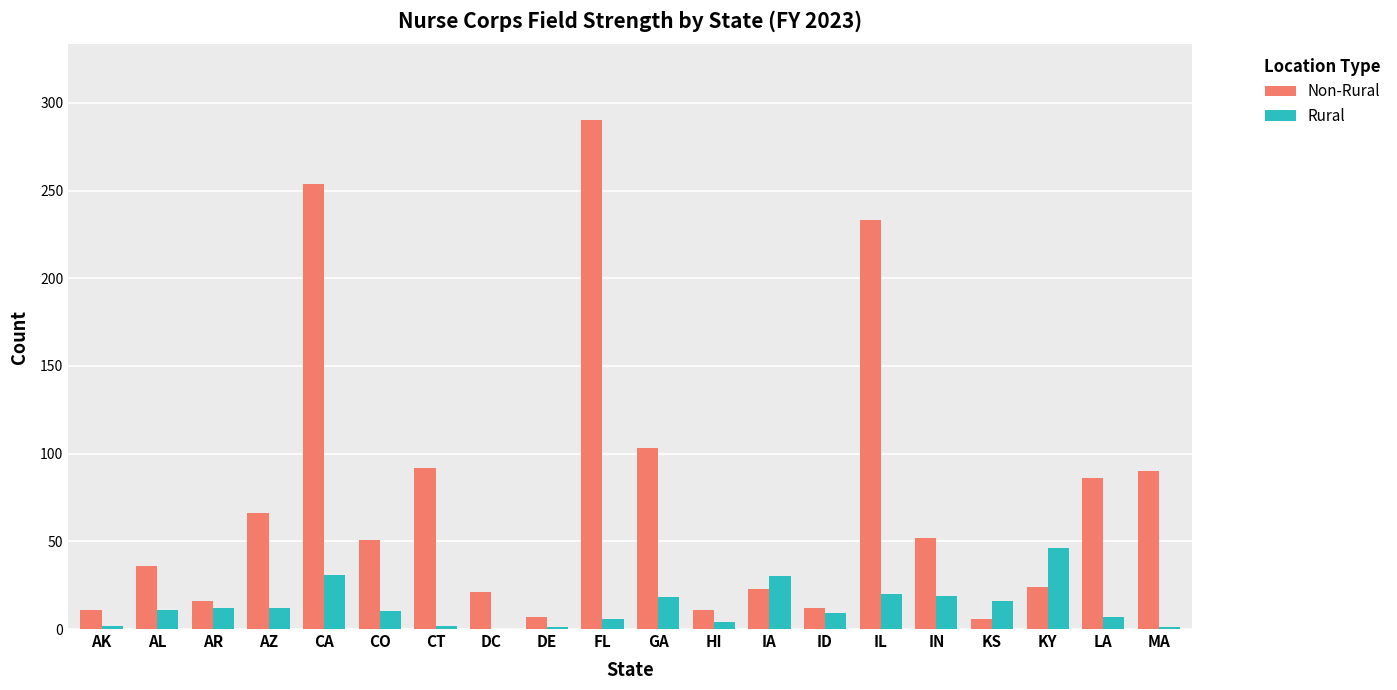

Which series has the largest total across all categories?

Non-Rural